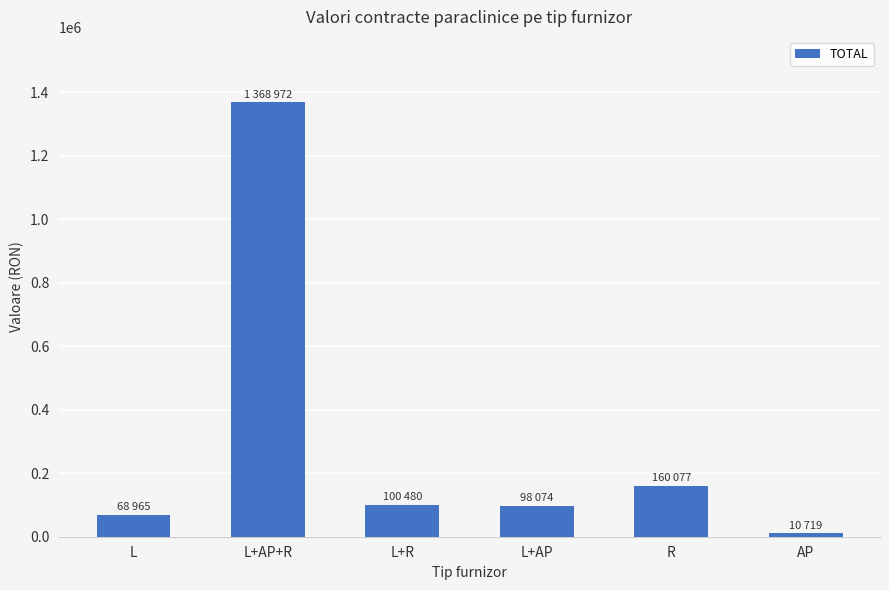

At which label is the value closest to 689845?

R